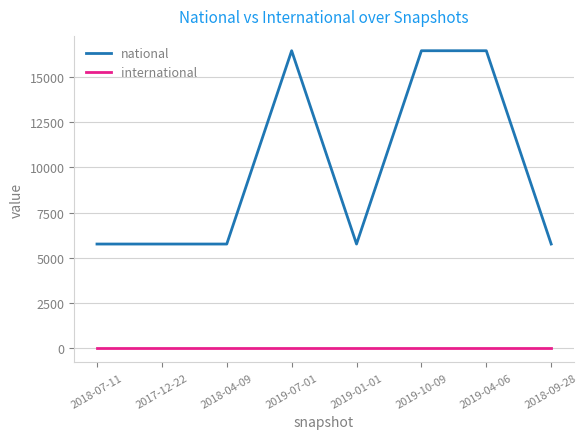

Reading right to left, transcribe all the data shown in this chart.

national: 2018-09-28=5750	2019-04-06=16483	2019-10-09=16483	2019-01-01=5750	2019-07-01=16483	2018-04-09=5750	2017-12-22=5750	2018-07-11=5750
international: 2018-09-28=0	2019-04-06=0	2019-10-09=0	2019-01-01=0	2019-07-01=0	2018-04-09=0	2017-12-22=0	2018-07-11=0